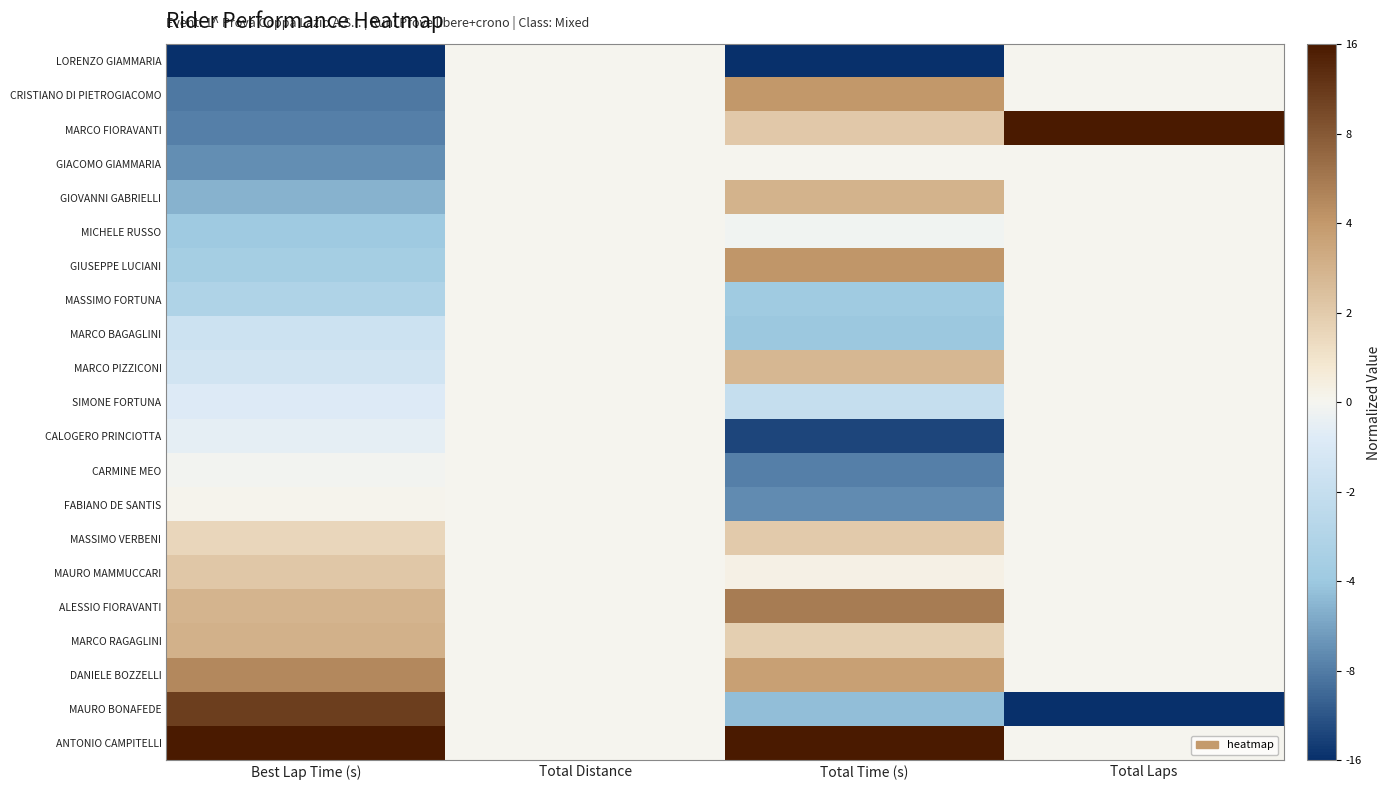

What is the difference between the highest and lowest values at Best Lap Time (s)?

2.0